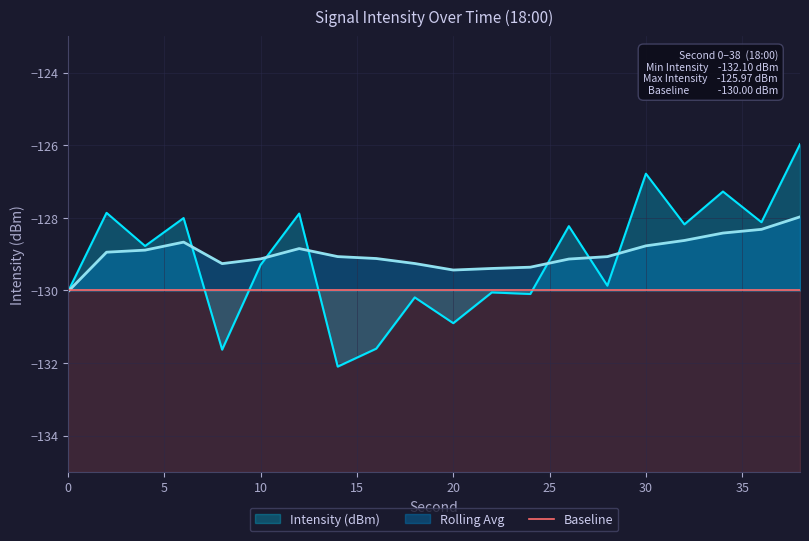

Which series ends up on top after the final intersection of Rolling Avg and Intensity (dBm)?

Intensity (dBm)